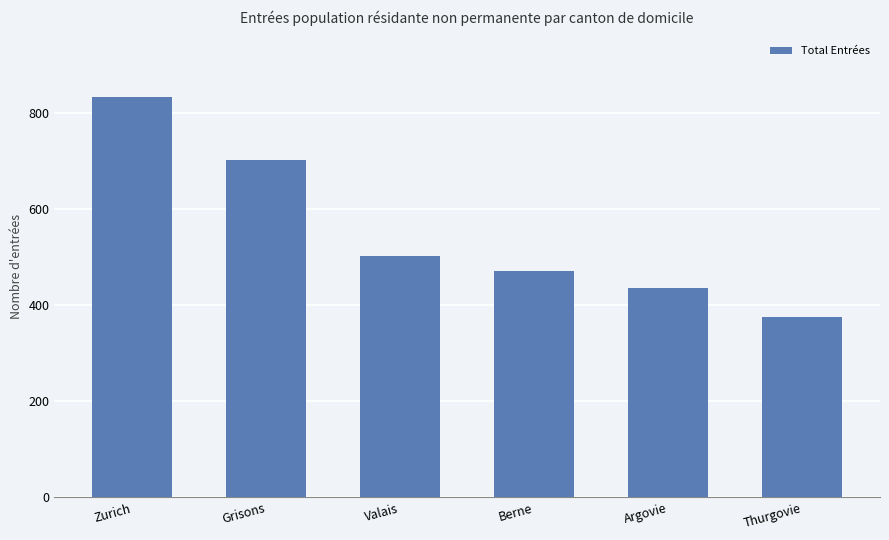

Which category has the lowest value across all series?

Thurgovie